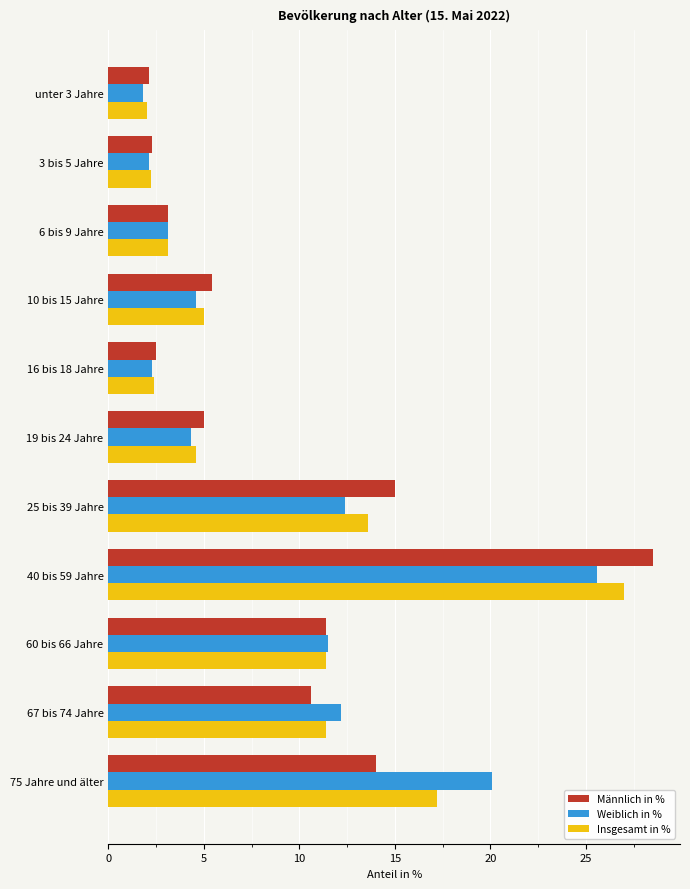

How many data points in Insgesamt in % are less than 5?

5